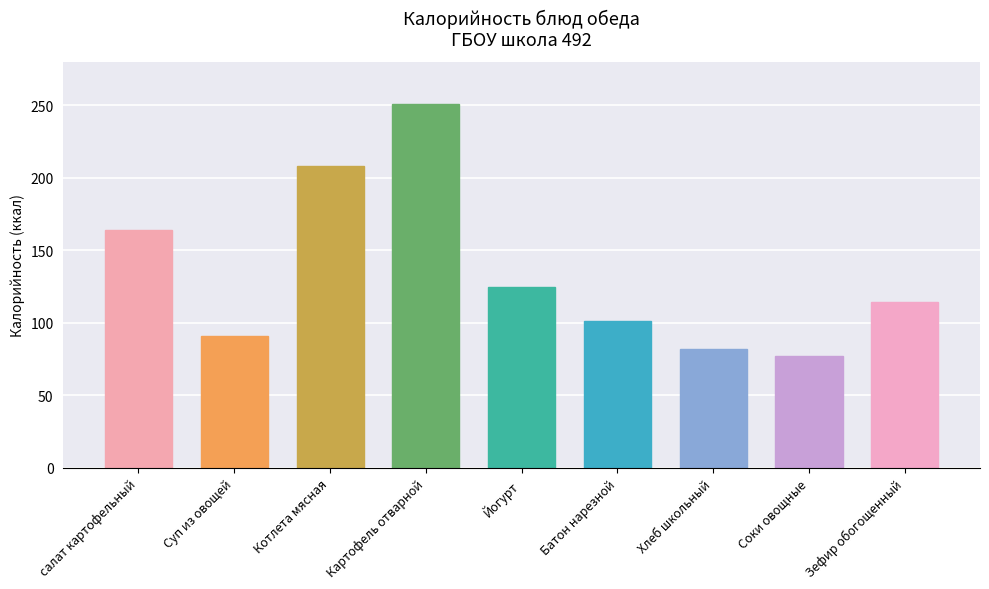

What is the value of the 5th bar from the left?

125